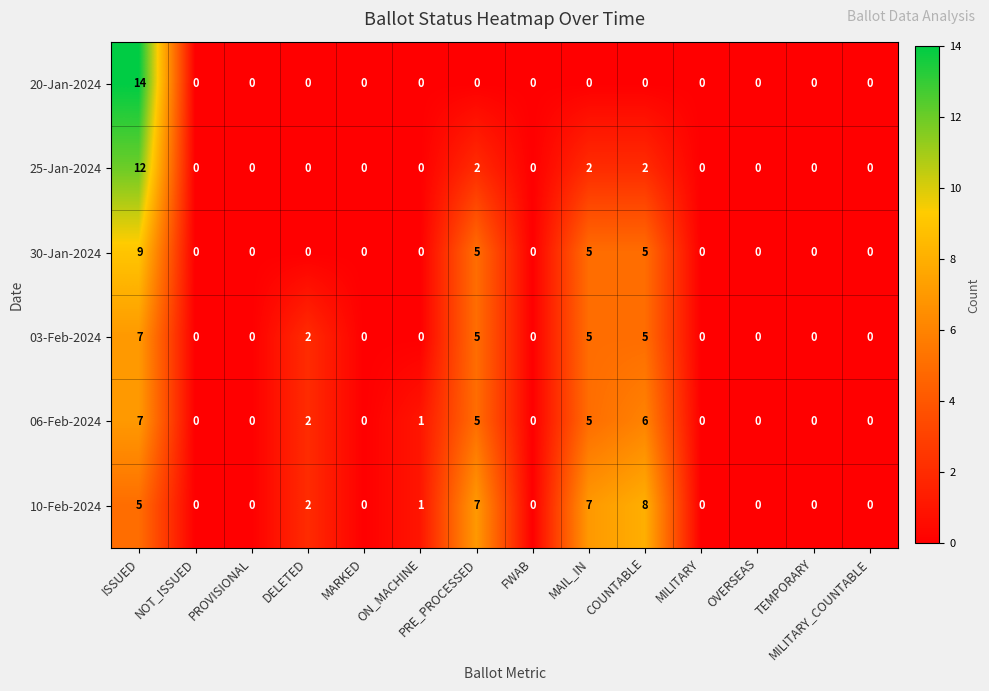

Is the value of 03-Feb-2024 at NOT_ISSUED greater than the value of 10-Feb-2024 at ISSUED?

No